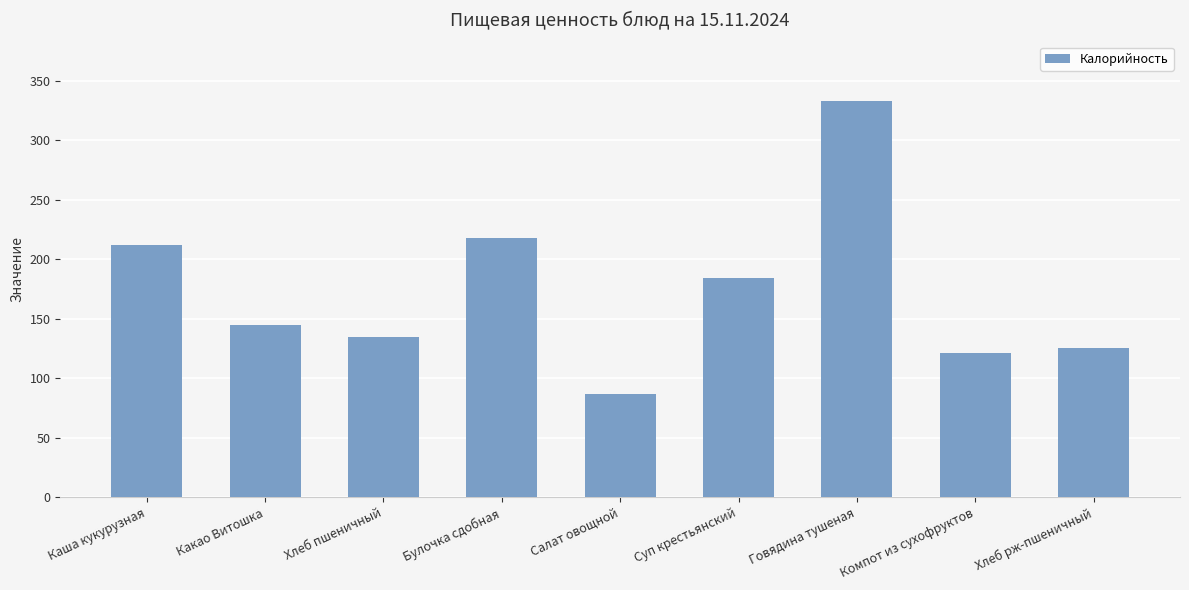

Reading left to right, list all the values displayed in this chart.

212	145	135	218	87	184	333	121	125